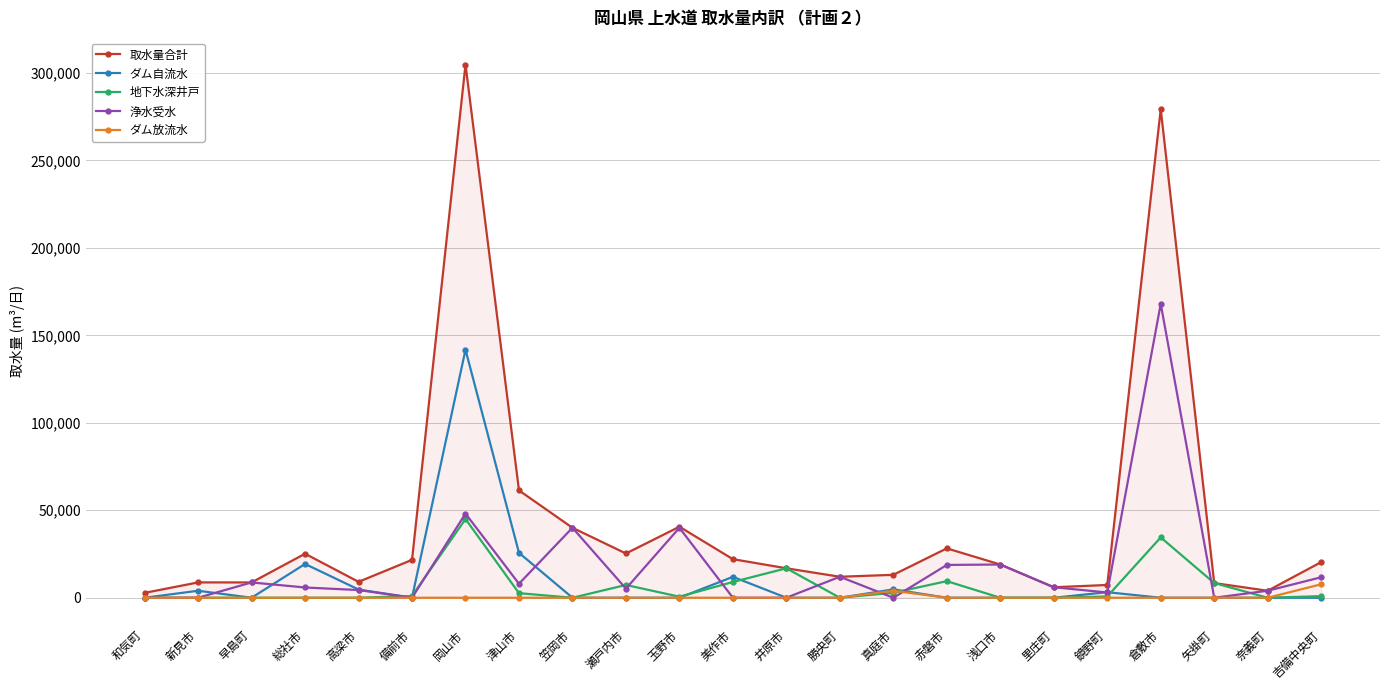

What is the difference between the second highest and second lowest values in the 浄水受水 series?

48100